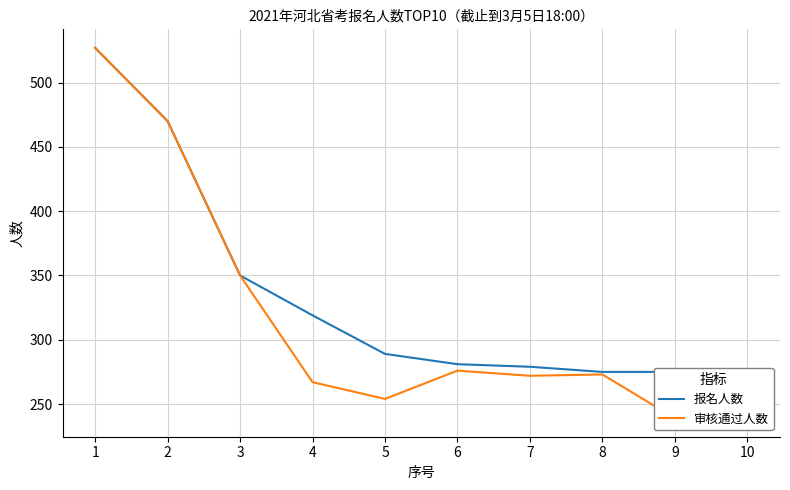

What is the spread (max minus min) of values at 5?

35